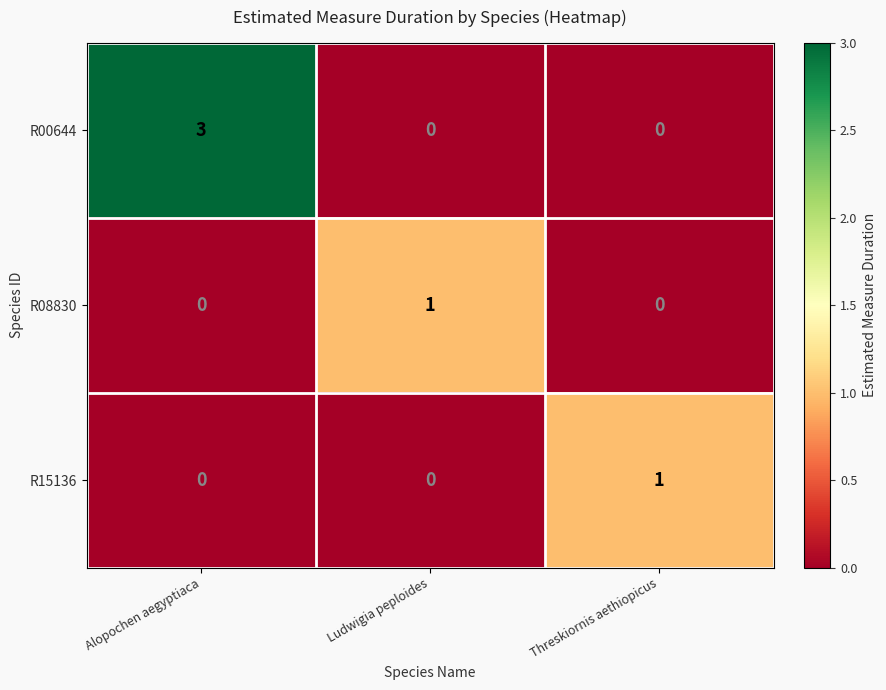

Reading left to right, extract all data points from this chart.

R00644: Alopochen aegyptiaca=3	Ludwigia peploides=0	Threskiornis aethiopicus=0
R08830: Alopochen aegyptiaca=0	Ludwigia peploides=1	Threskiornis aethiopicus=0
R15136: Alopochen aegyptiaca=0	Ludwigia peploides=0	Threskiornis aethiopicus=1